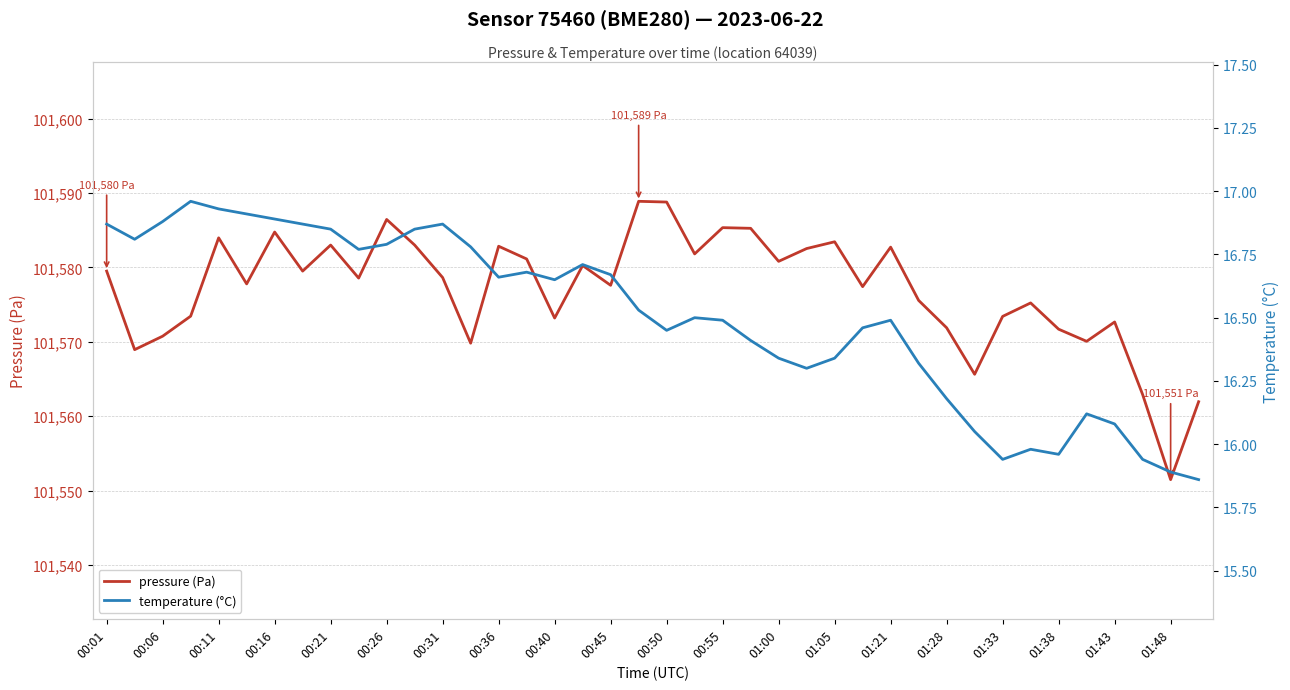

What is the lowest value of the pressure (Pa) series?

101551.5